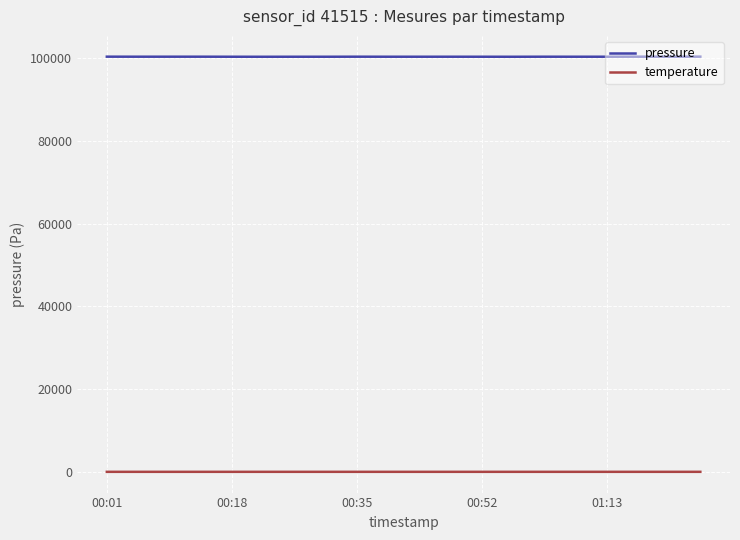

What are all the series names shown in the legend?

pressure, temperature